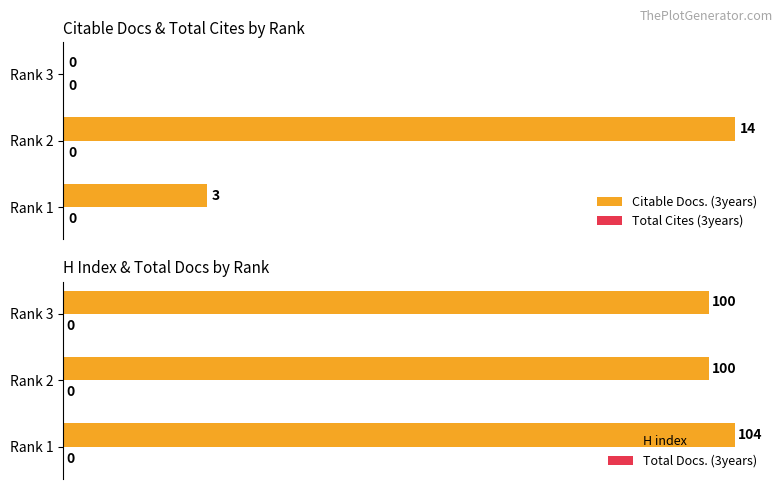

The Citable Docs. (3years) series shows 4 at Rank 2. True or false?

False